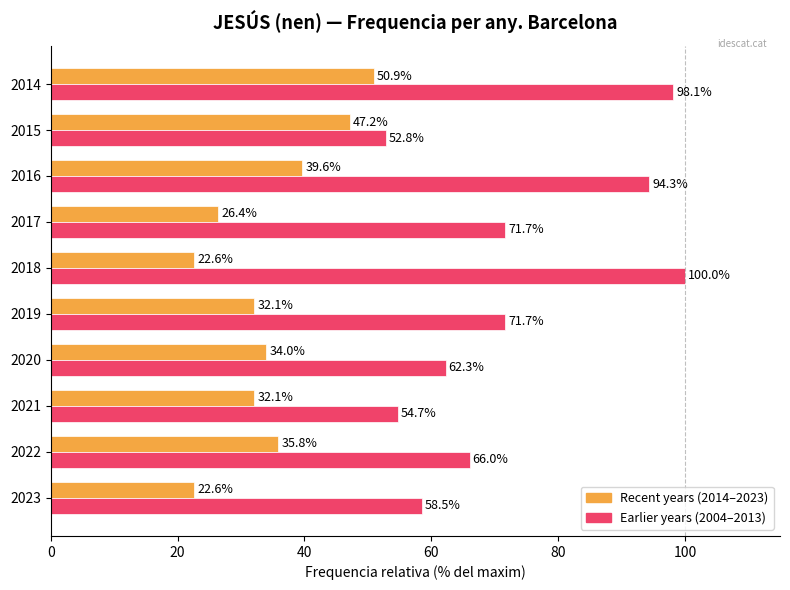

The value of Recent years (2014–2023) at 2022 is 16.5. True or false?

False